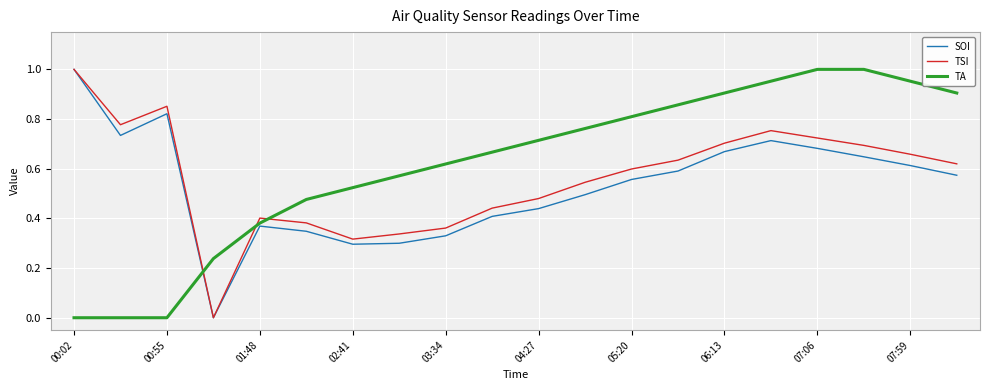

True or false: TSI and TA cross at least once.

True